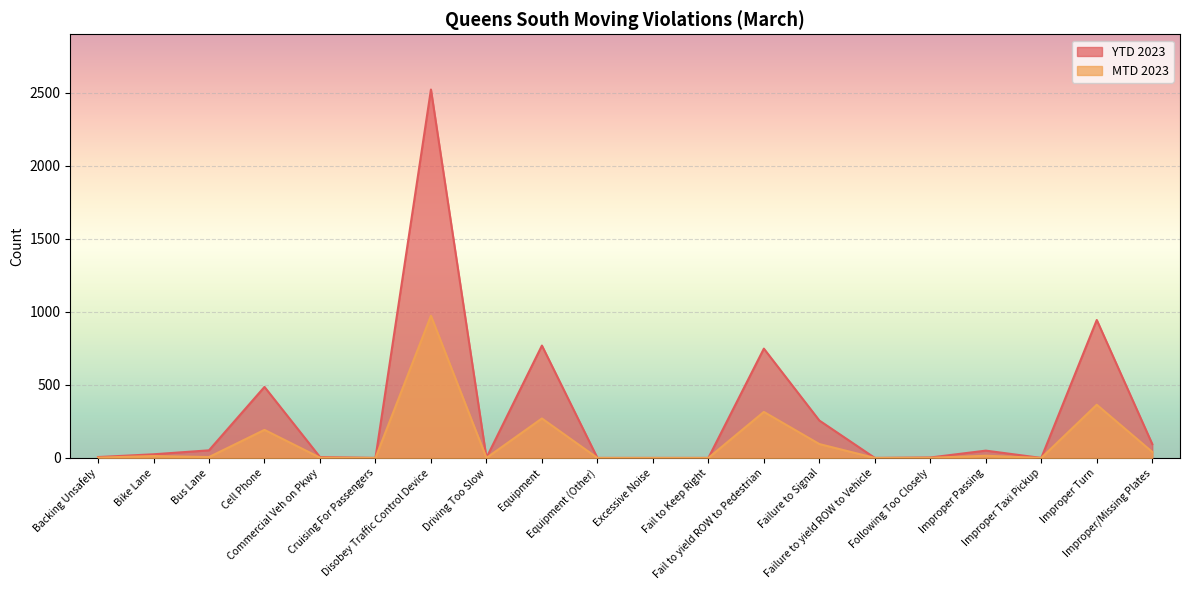

How many interior local peaks does the MTD 2023 series have?

7